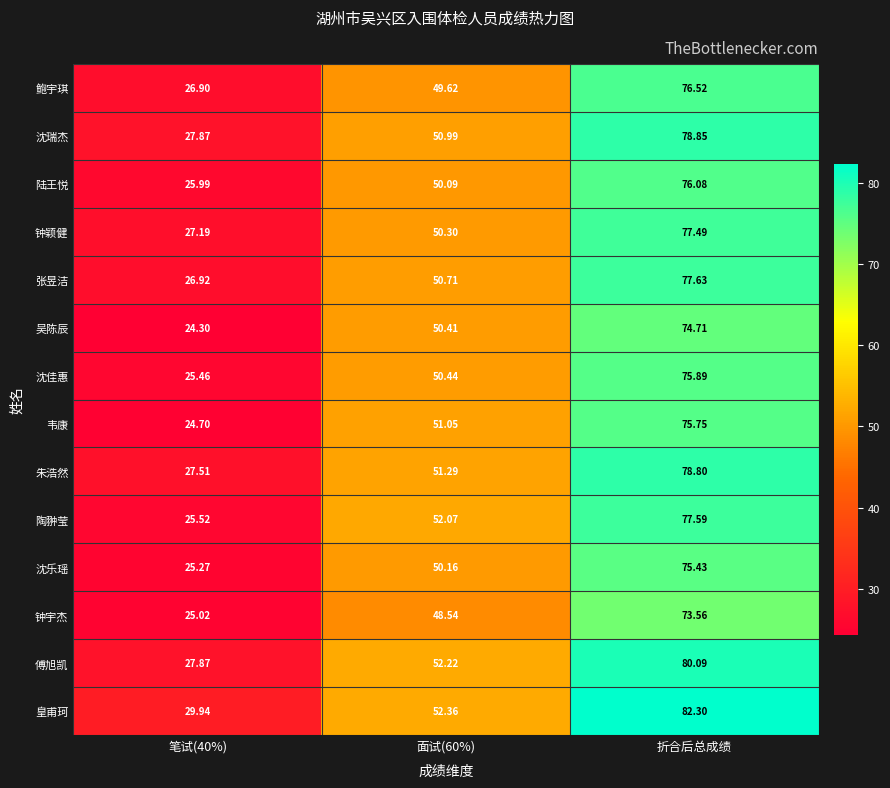

Is the value of 钟颖健 at 笔试(40%) greater than the value of 沈佳惠 at 折合后总成绩?

No